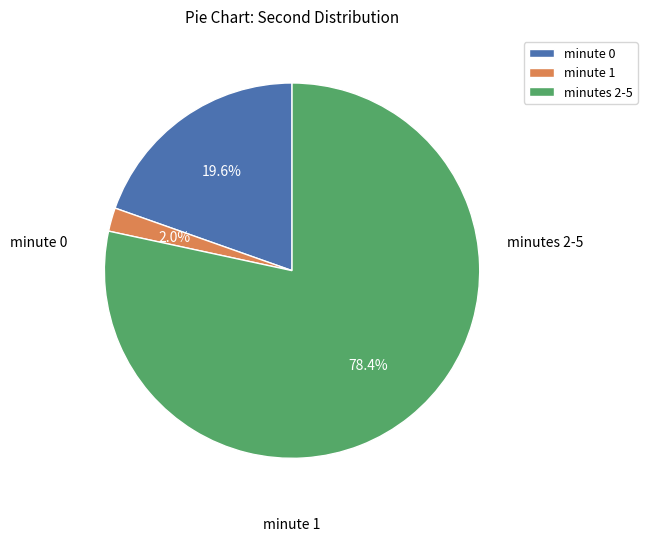

Between minute 0 and minute 1, which is larger?

minute 0